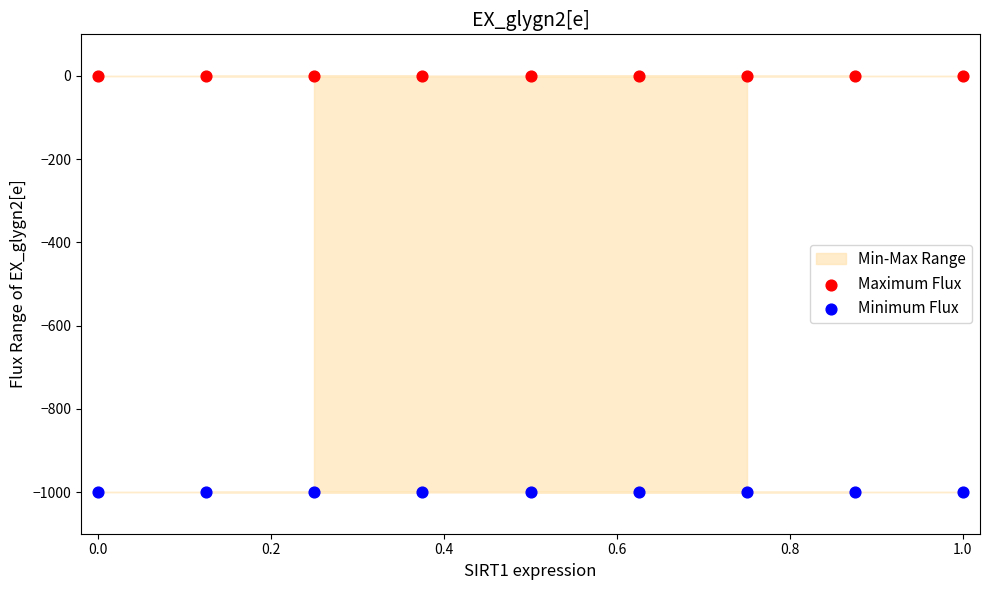

Which series reaches the minimum Y coordinate?

Minimum Flux